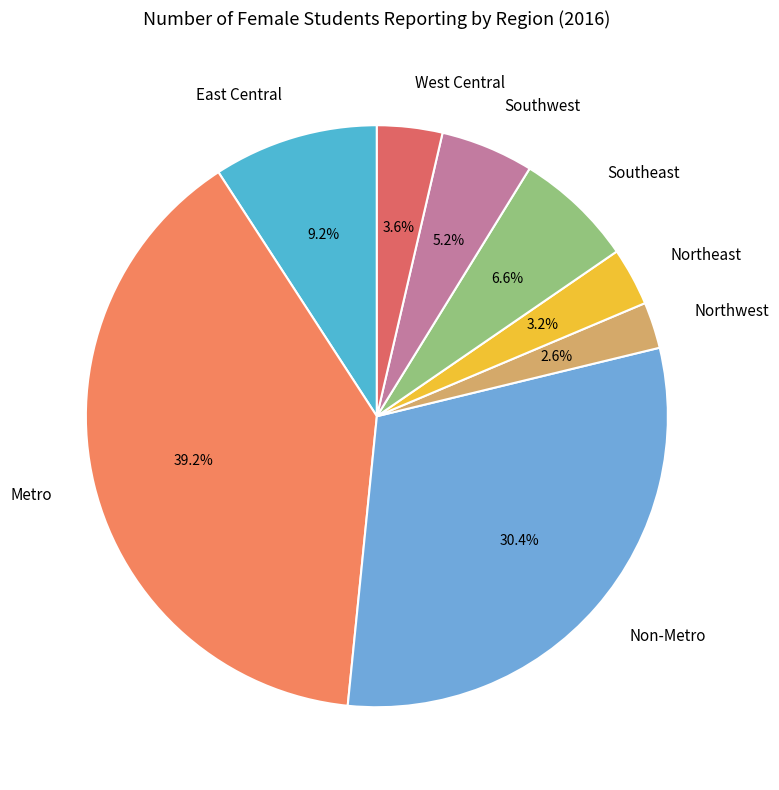

To the nearest percent, what is the average slice percentage?

12%